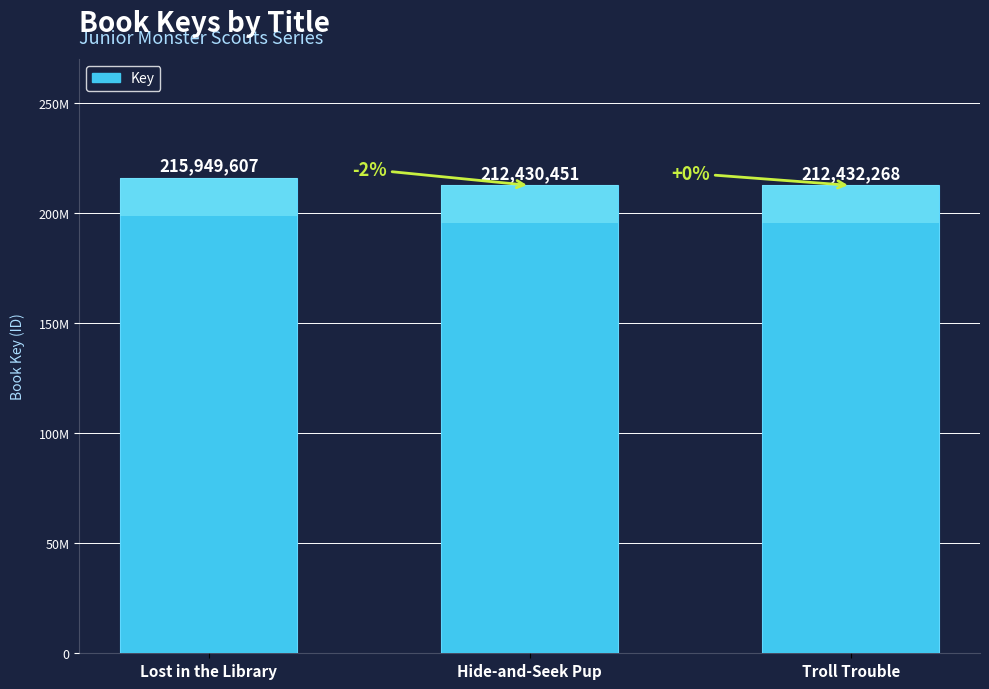

What is the sum of all values?

640812326